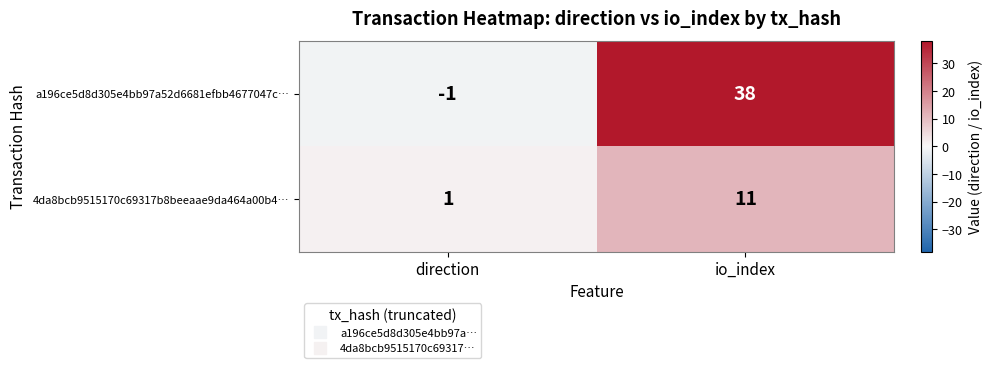

Which series has the largest total across all categories?

a196ce5d8d305e4bb97a52d6681efbb4677047c…